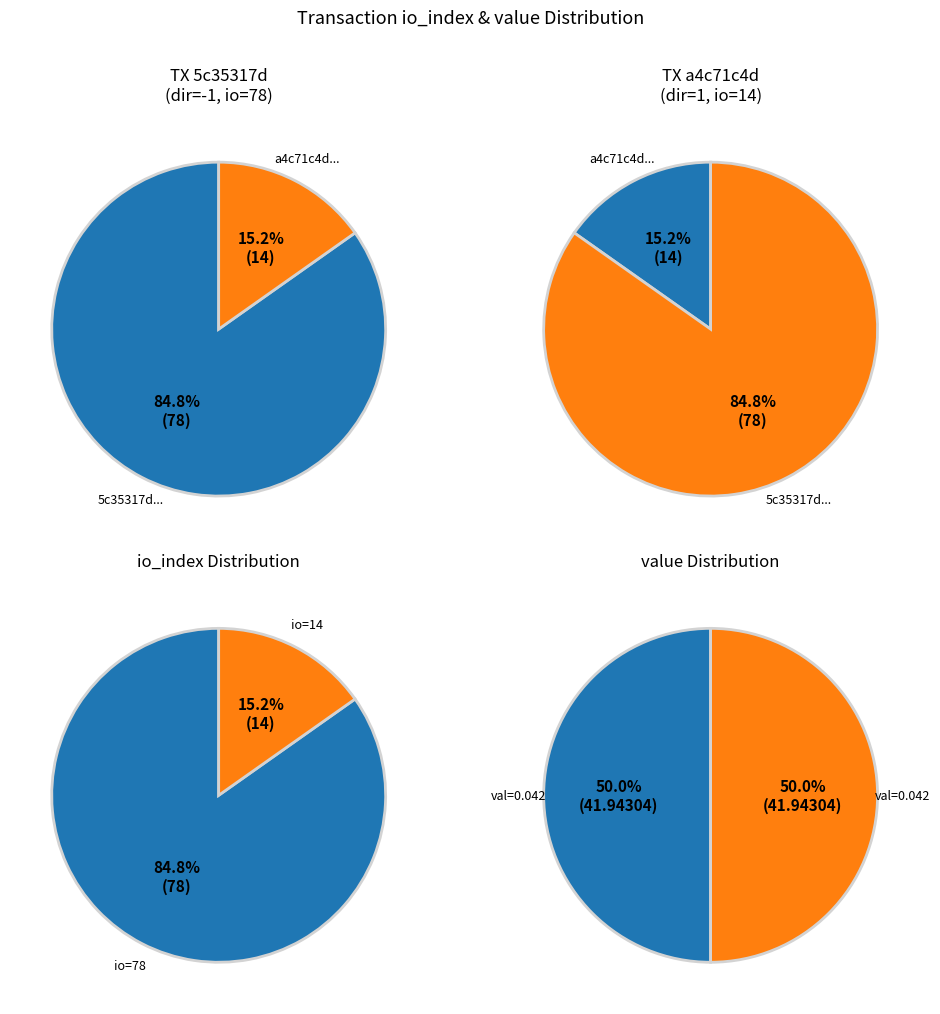

To the nearest percent, what percentage of the pie is 1?

15%